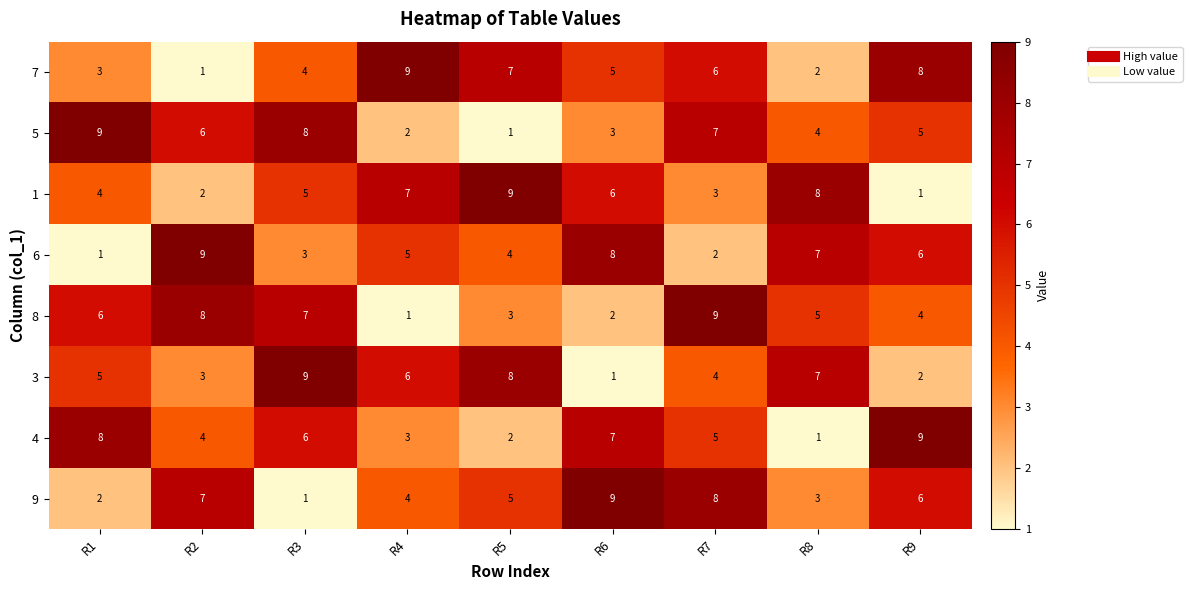

What is the sum of the 7 values at R4 and R1?

12